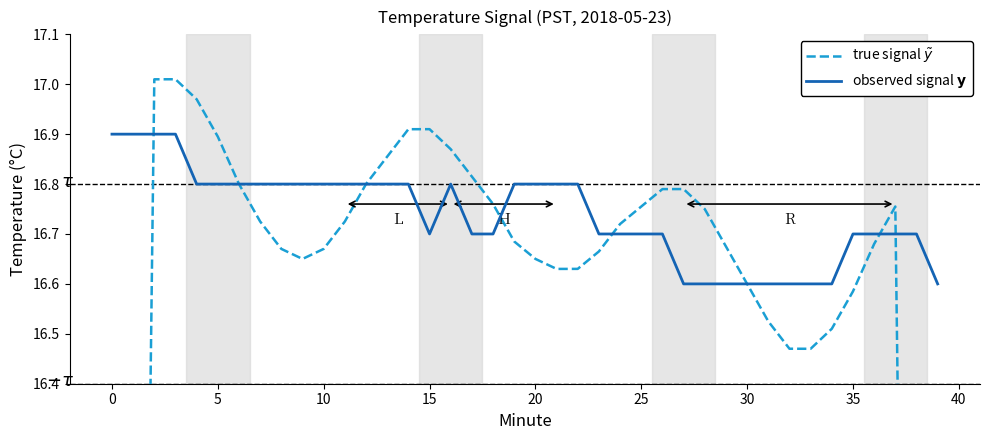

Count the number of data series in this chart.

2